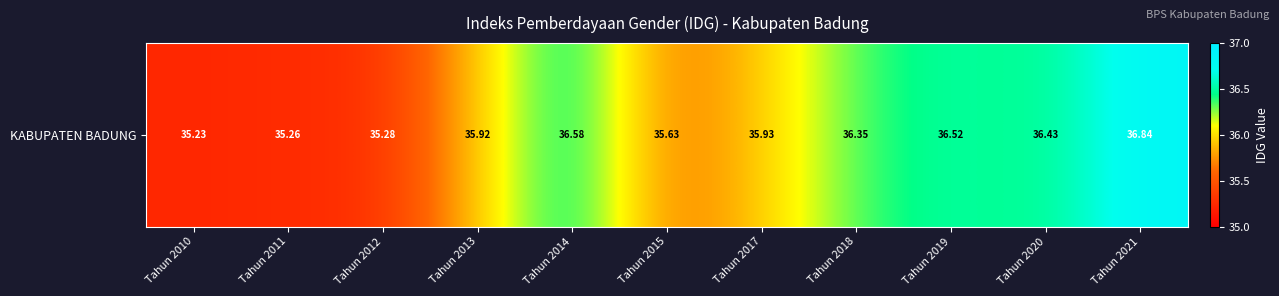

Rank the categories by value from highest to lowest.

Tahun 2021, Tahun 2014, Tahun 2019, Tahun 2020, Tahun 2018, Tahun 2017, Tahun 2013, Tahun 2015, Tahun 2012, Tahun 2011, Tahun 2010